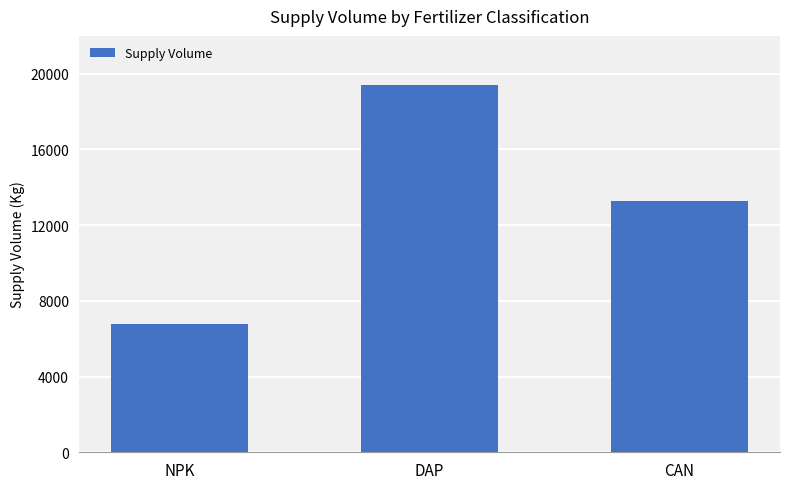

What is the maximum value shown in the chart?

19400